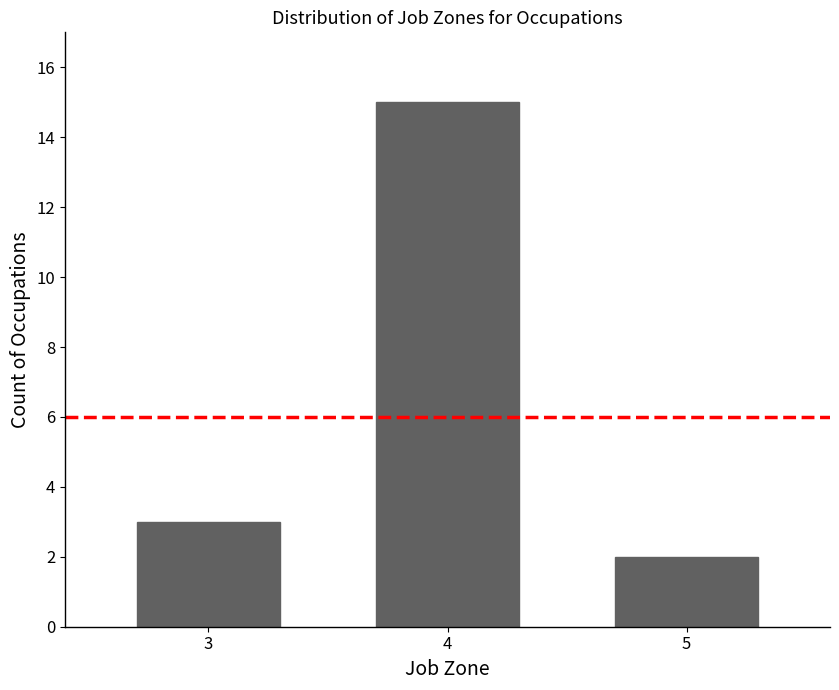

Reading left to right, transcribe all the data shown in this chart.

3	15	2